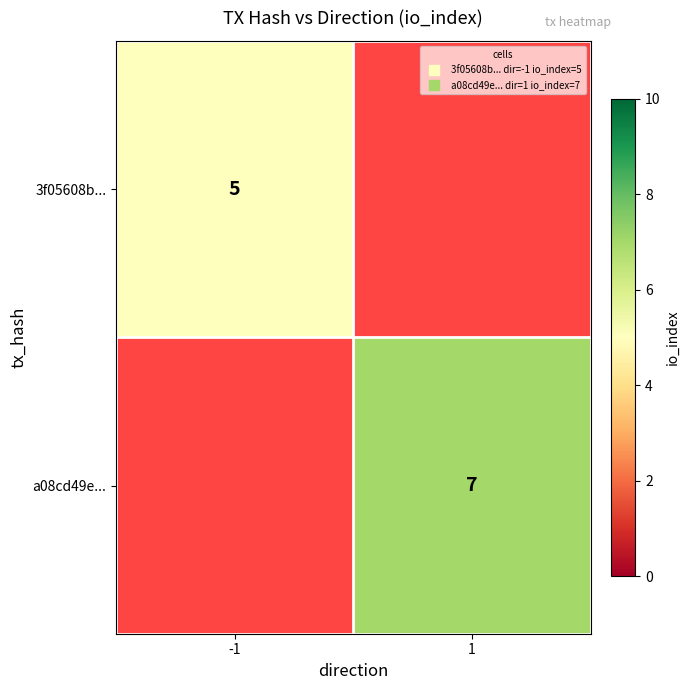

Rank the series at 1 from highest to lowest value.

3f05608b..., a08cd49e...